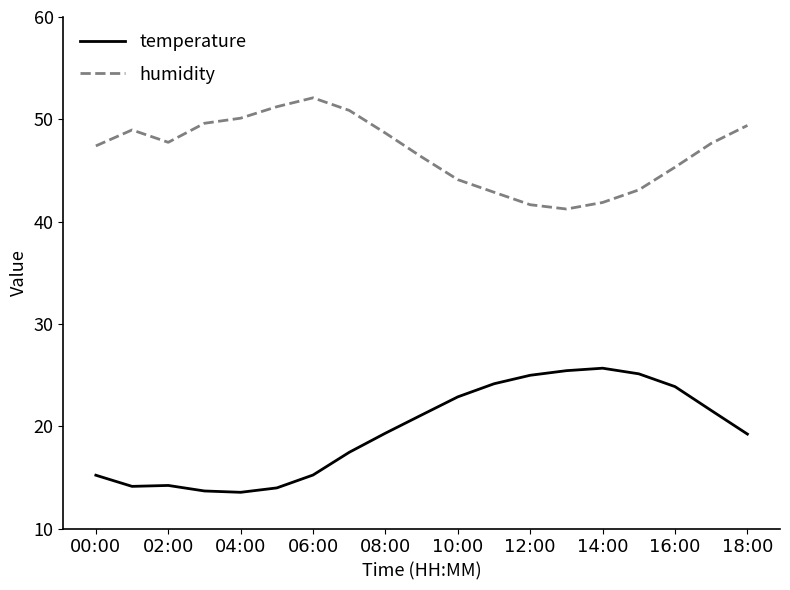

What is the difference between the maximum and minimum values in the temperature series?

12.1